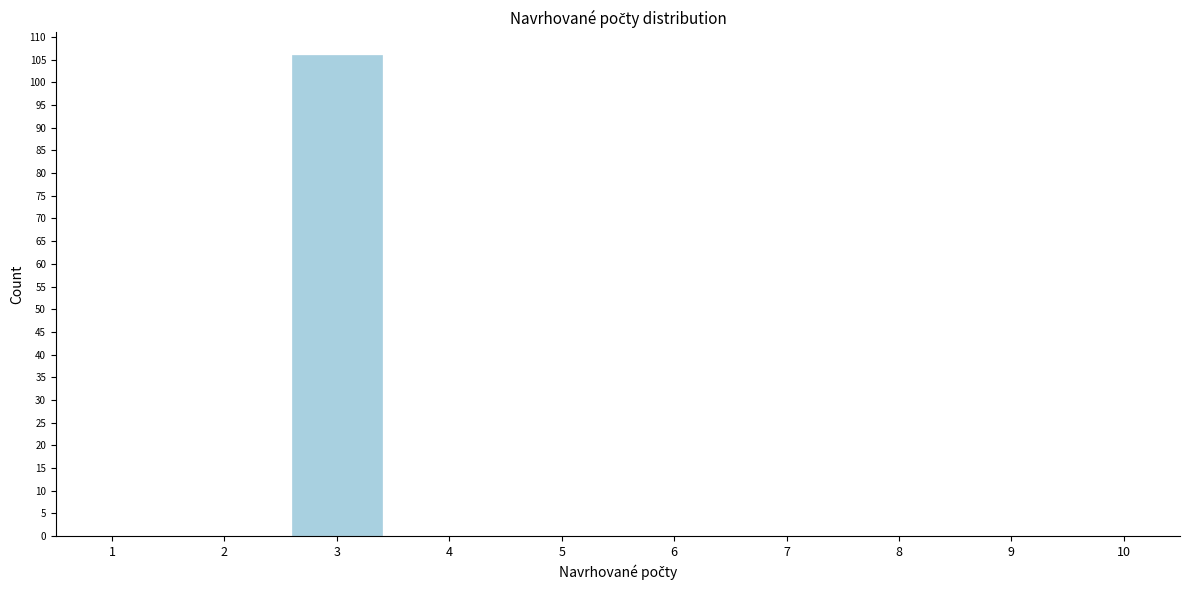

Reading left to right, transcribe all the data shown in this chart.

1=0	2=0	3=106	4=0	5=0	6=0	7=0	8=0	9=0	10=0